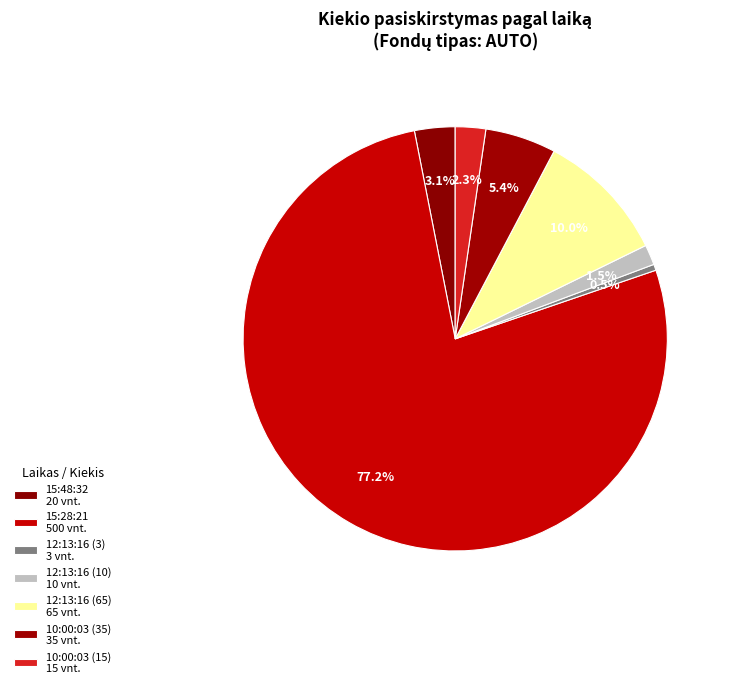

Is the sum of 10:00:03 (15) and 15:28:21 greater than half?

Yes